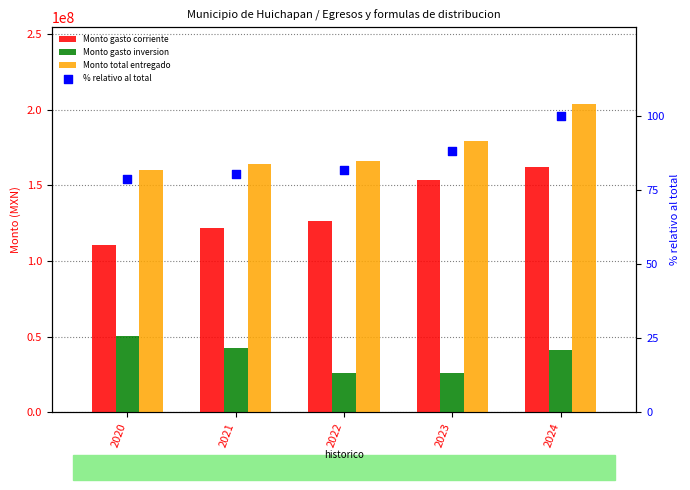

Which series has the largest total across all categories?

Monto total entregado